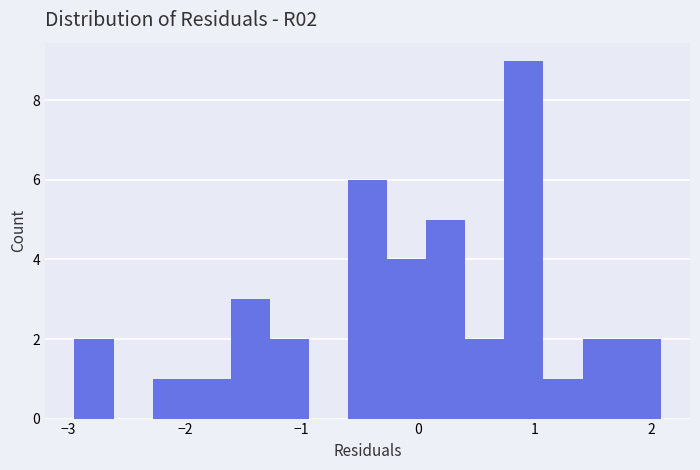

Read against the x-axis, roughly where is the centre of the tallest bar?

0.9